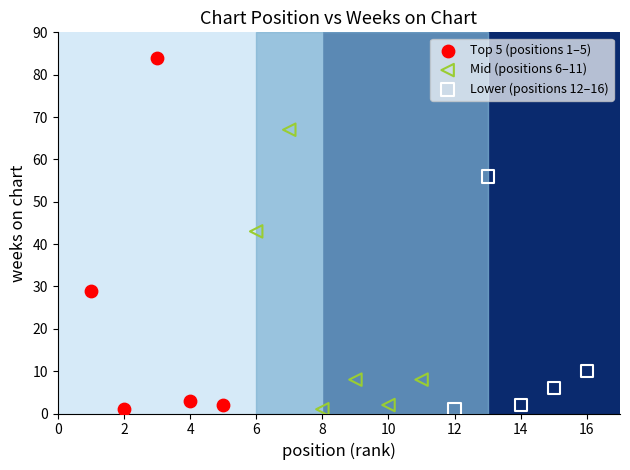

Which series has the widest spread of Y values?

Top 5 (positions 1–5)